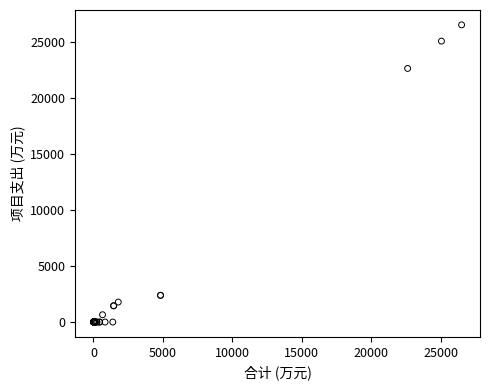

What Y value in the scatter plot is closest to 13249?

22613.5